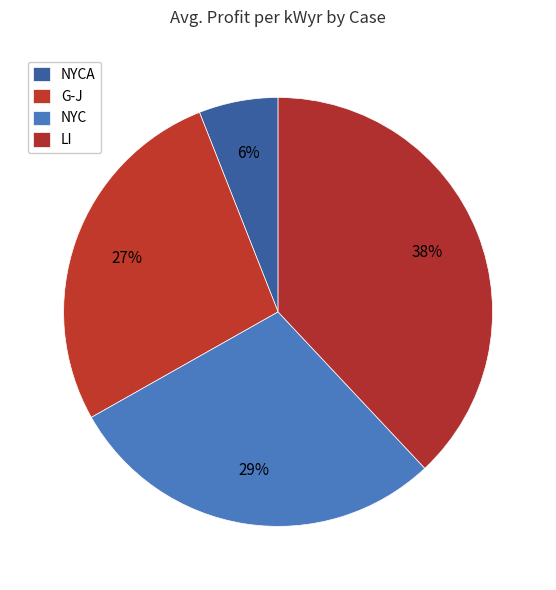

True or false: NYC accounts for 29% of the total.

True